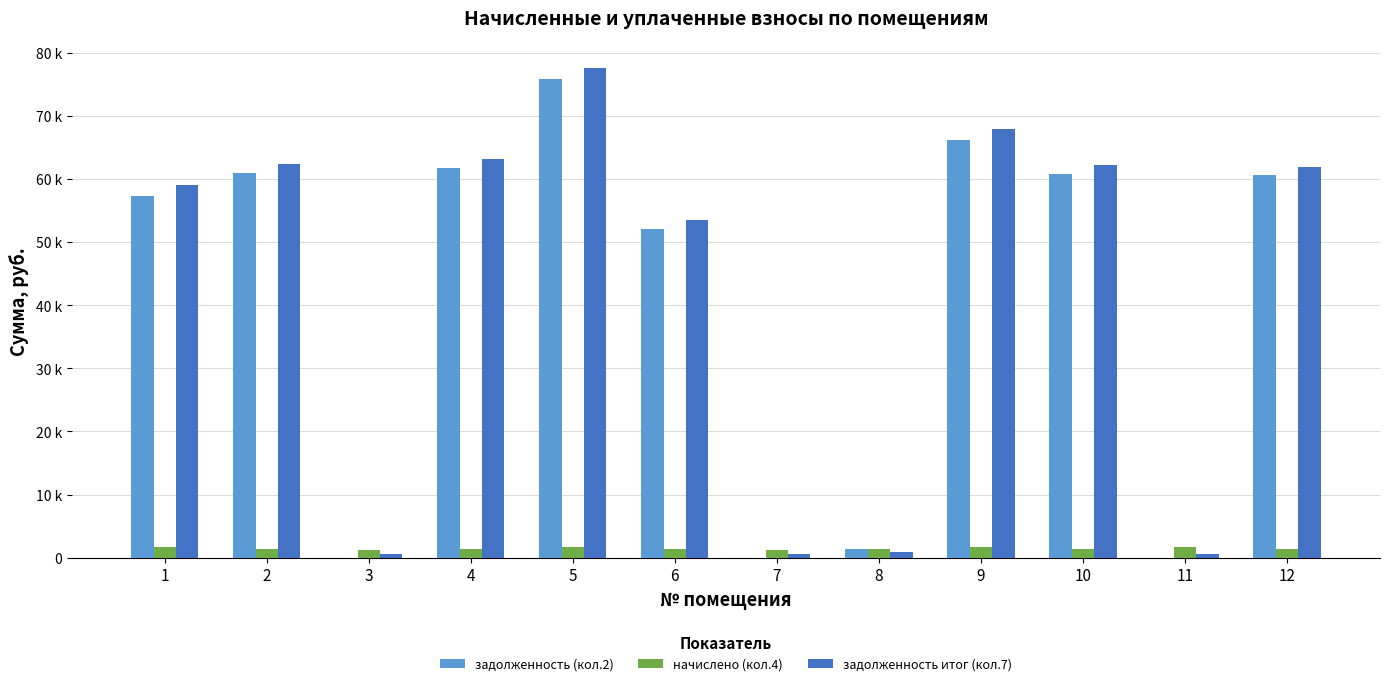

Reading left to right, transcribe all the data shown in this chart.

задолженность (кол.2): 1=57294.4	2=61023.4	3=0.0	4=61803.1	5=75833.5	6=52128.5	7=0.0	8=1426.2	9=66191.0	10=60799.7	11=27.0	12=60577.6
начислено (кол.4): 1=1732.4	2=1402.3	3=1161.8	4=1420.3	5=1742.7	6=1371.6	7=1160.1	8=1402.3	9=1701.8	10=1397.2	11=1704.3	12=1392.1
задолженность итог (кол.7): 1=59026.8	2=62425.7	3=580.9	4=63223.4	5=77576.2	6=53500.1	7=580.0	8=970.8	9=67892.8	10=62196.9	11=568.1	12=61969.7